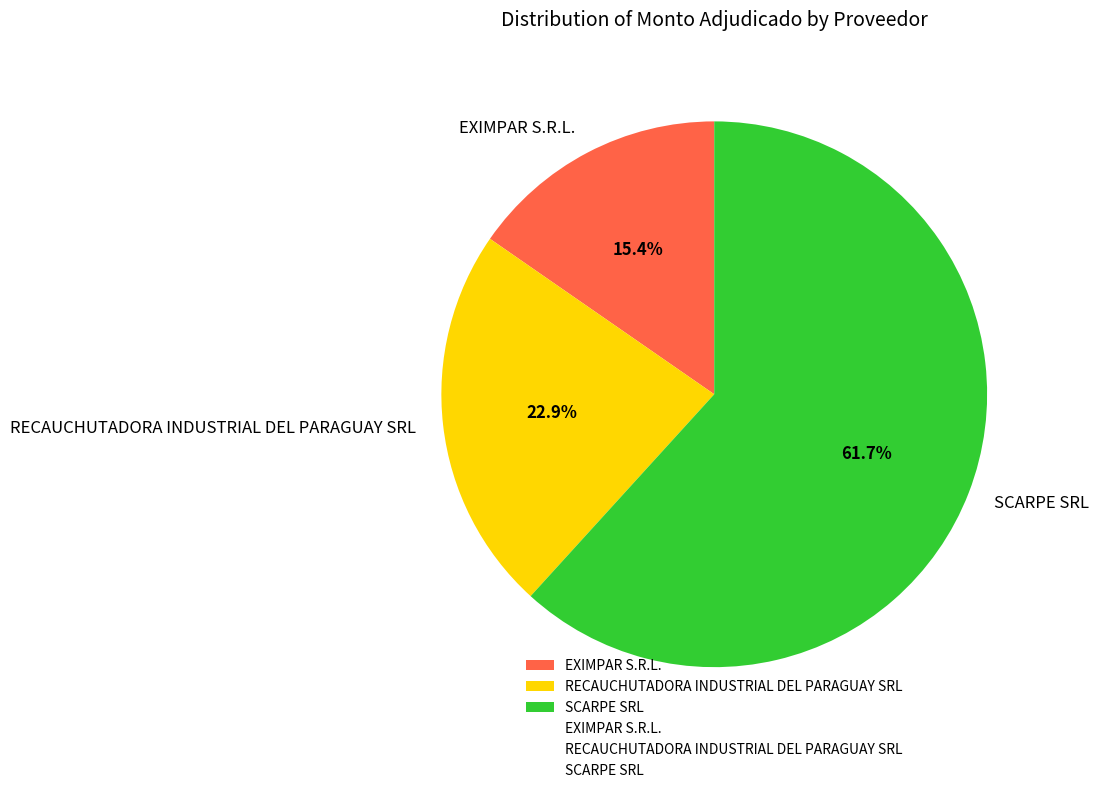

What portion of the pie excludes EXIMPAR S.R.L.?

84.6%